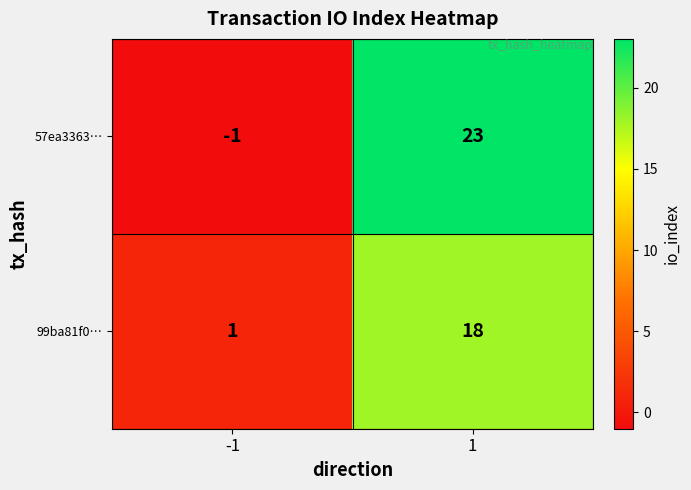

List the series in order of their peak value, lowest first.

99ba81f0…, 57ea3363…